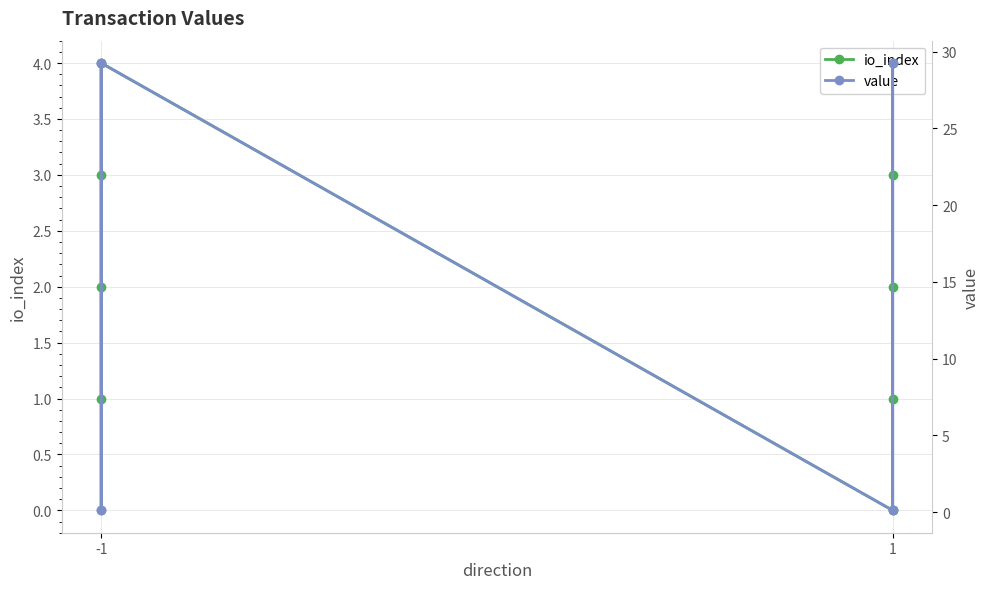

At which label does value first exceed 29?

-1